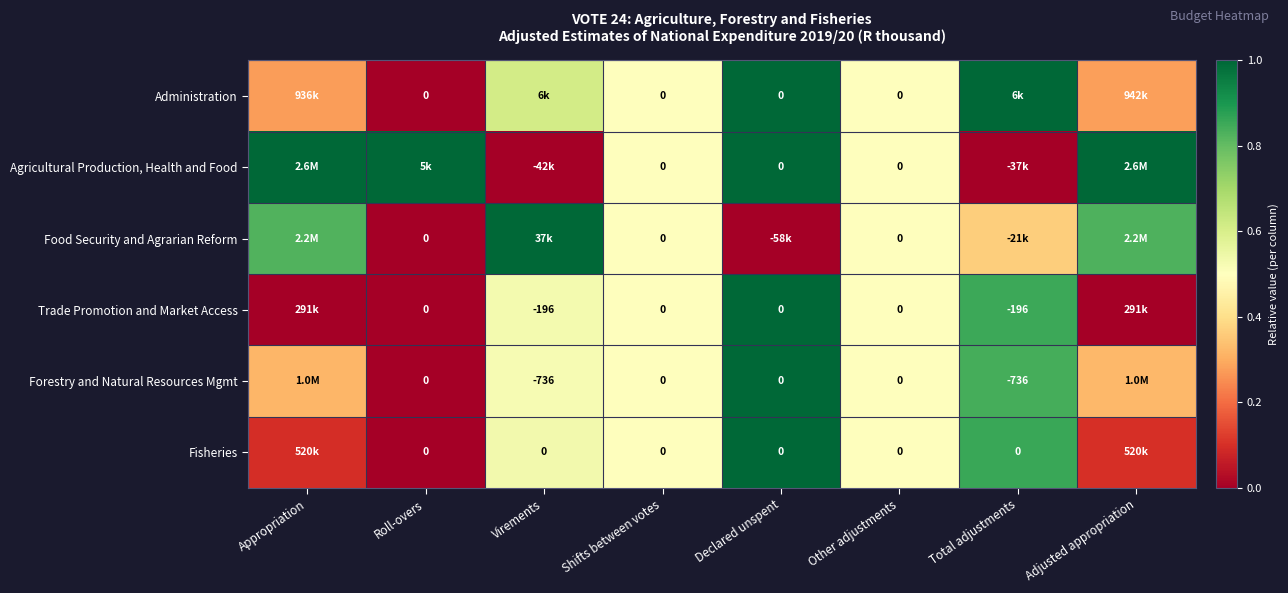

True or false: Food Security and Agrarian Reform has a value of 1.1 at Appropriation.

False